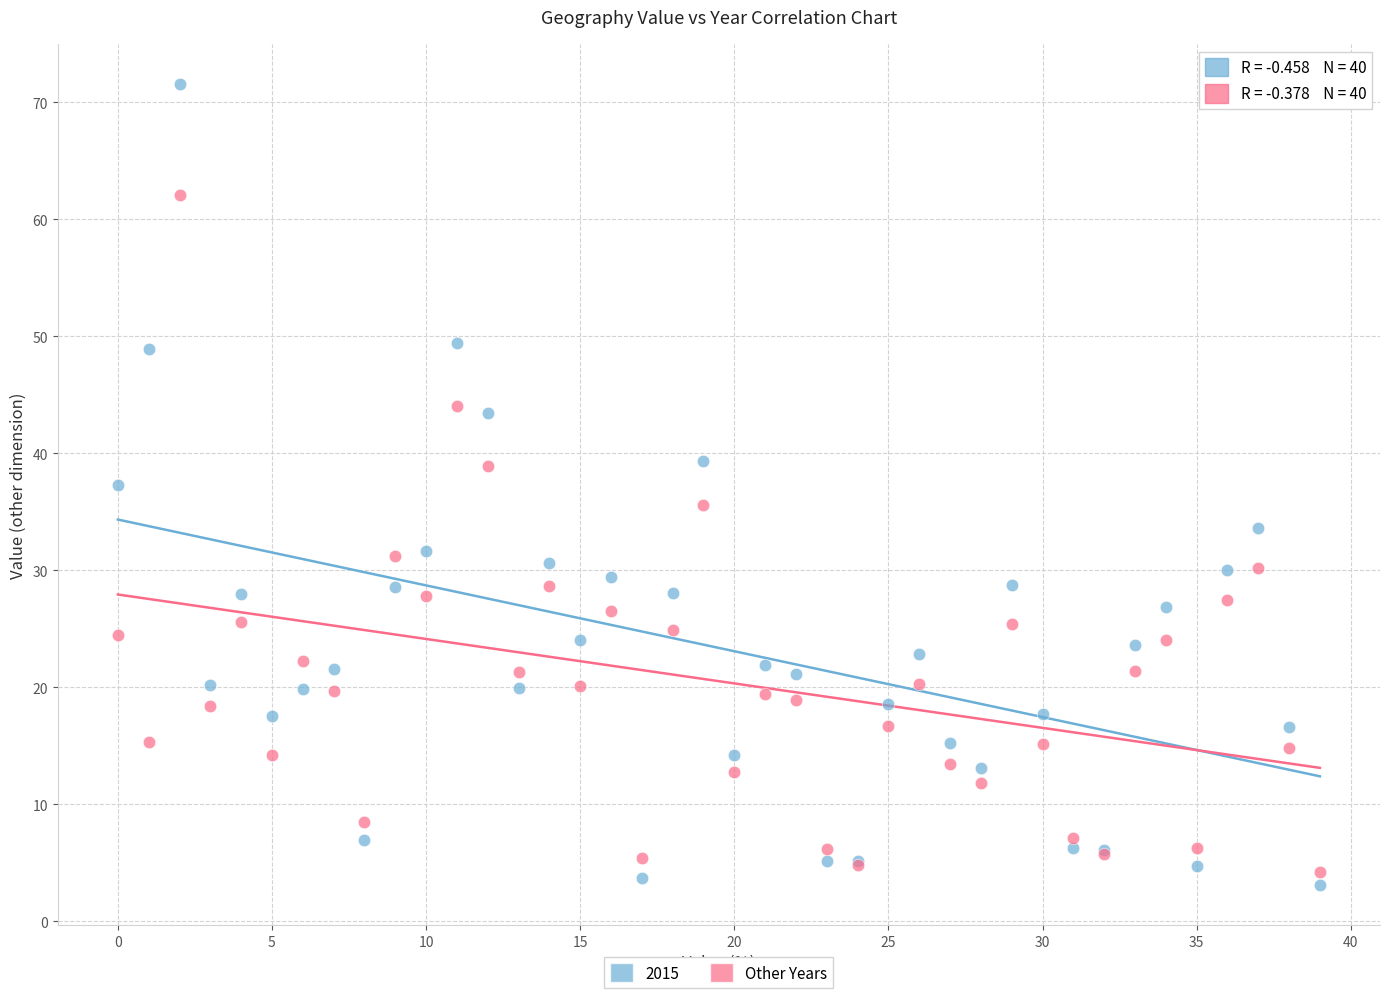

Which series contains the highest Y value?

2015